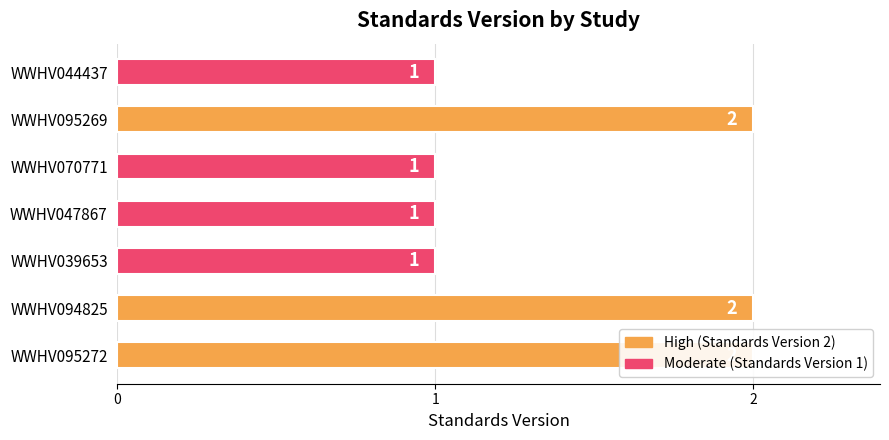

What is the sum of all values?

10